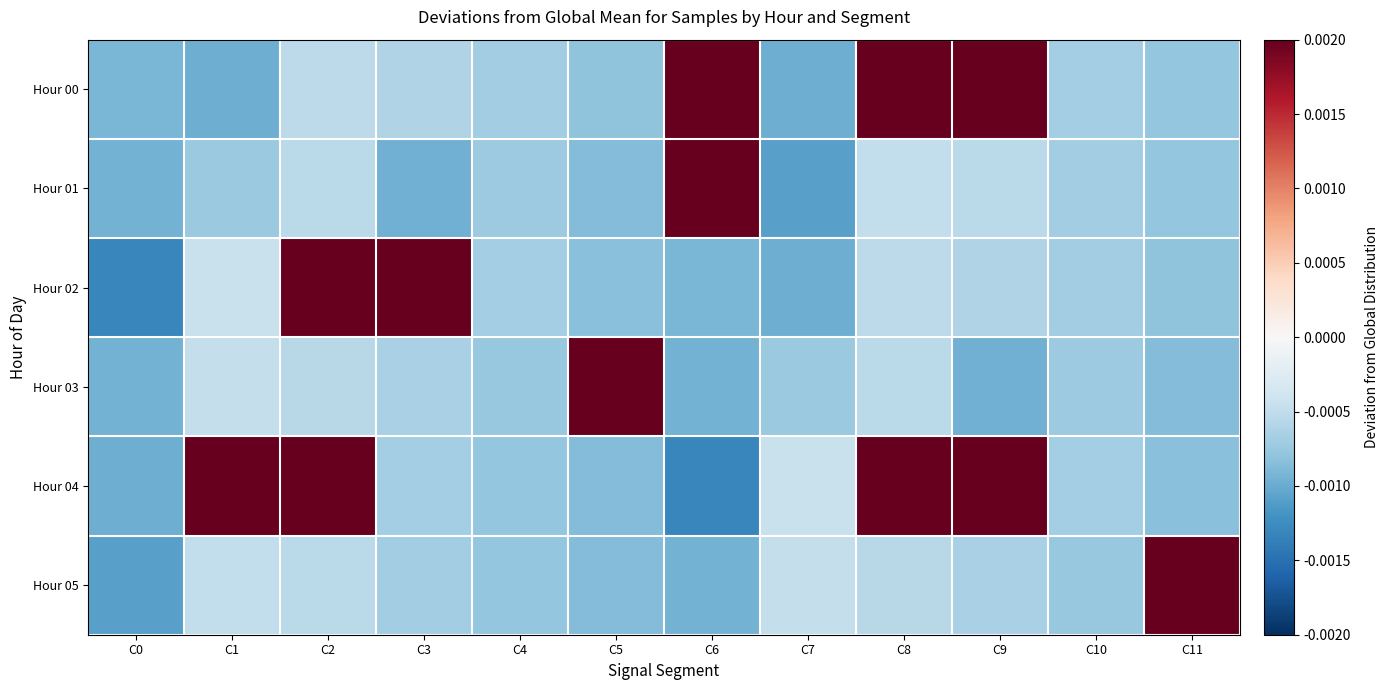

List the series in order of their peak value, lowest first.

Hour 01, Hour 03, Hour 05, Hour 02, Hour 00, Hour 04